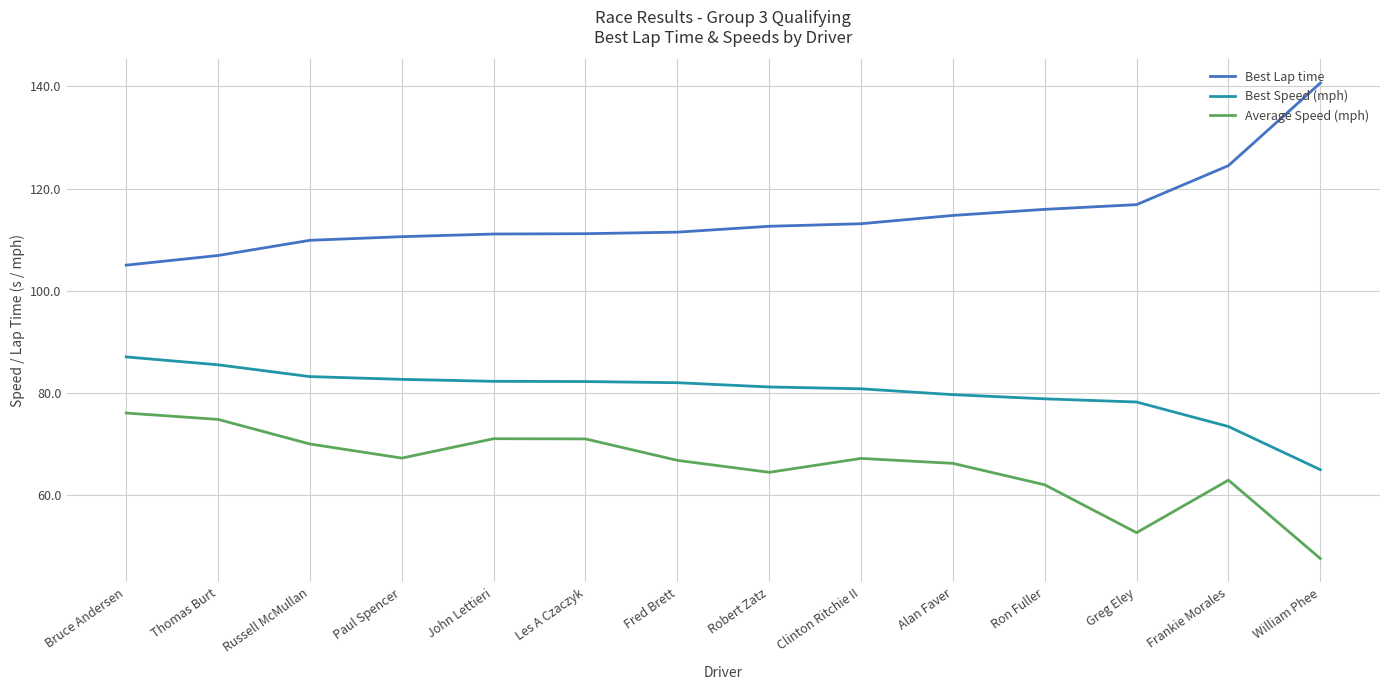

Which series has the largest total across all categories?

Best Lap time